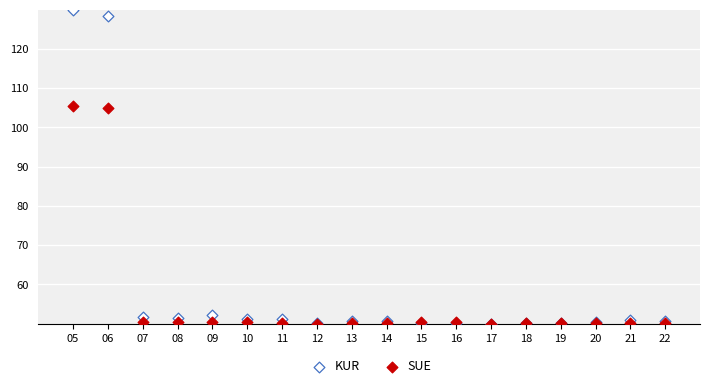

Which series has the largest Y range (max minus min)?

KUR